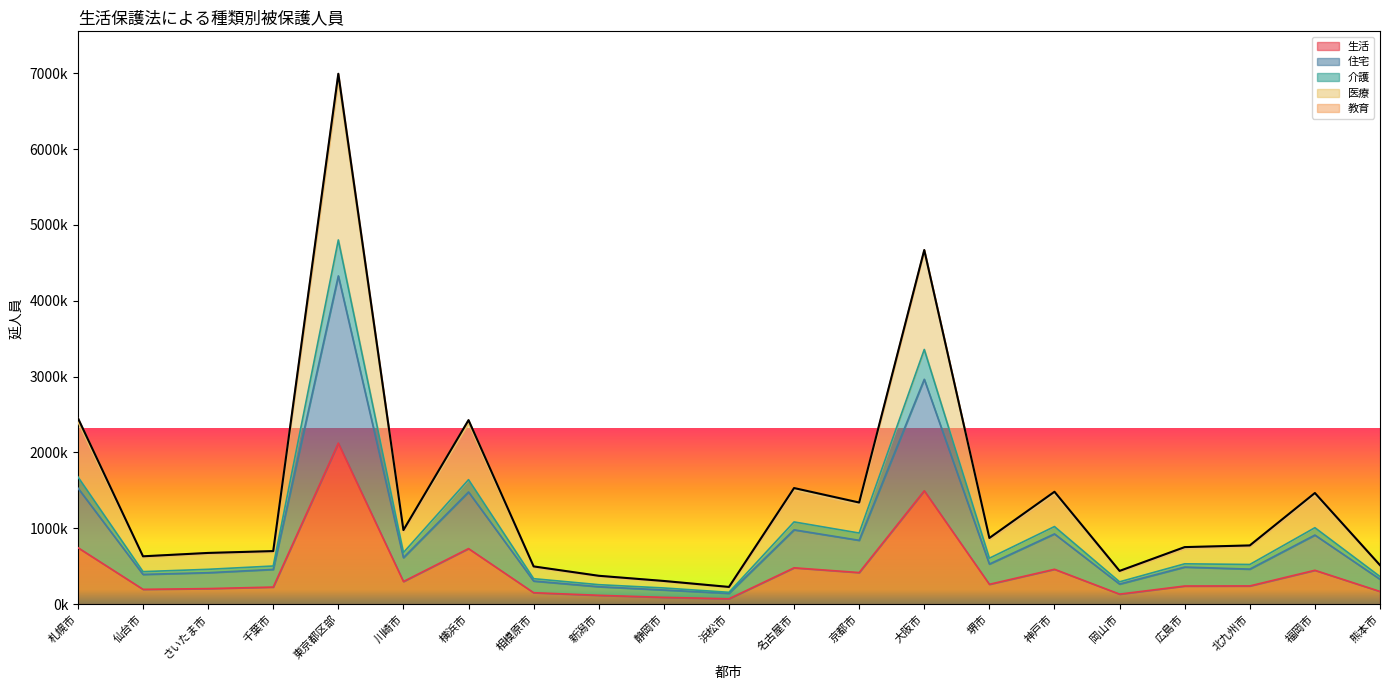

Which has a higher value, 札幌市 or 浜松市?

札幌市